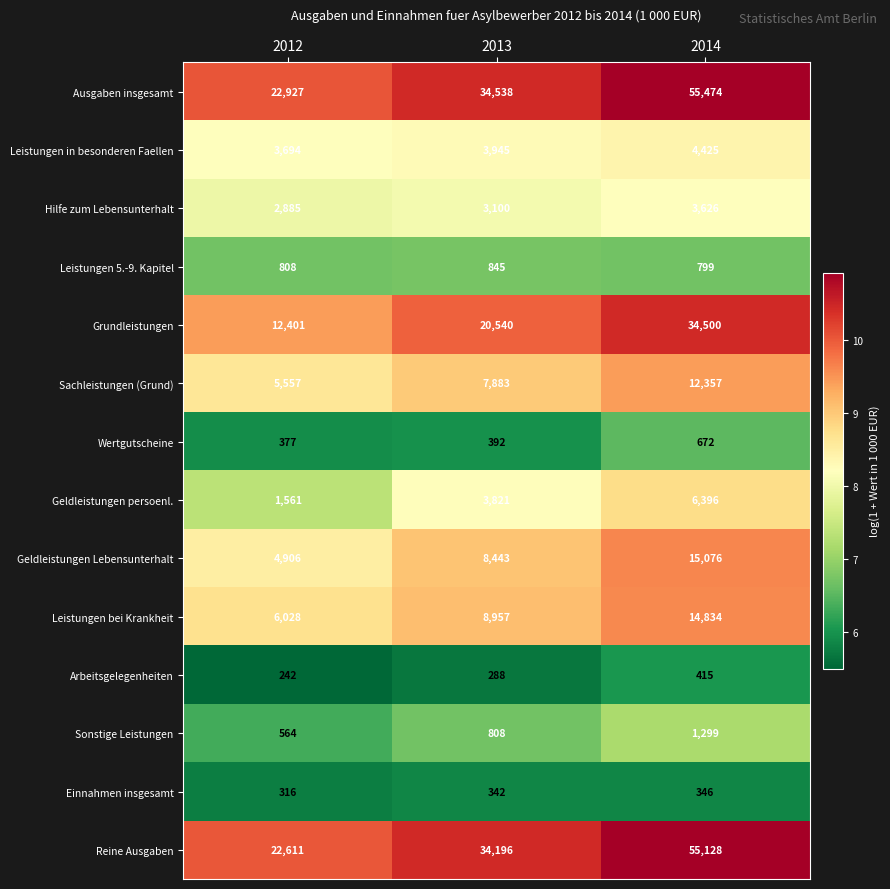

What is the spread (max minus min) of values at 2012?

22685